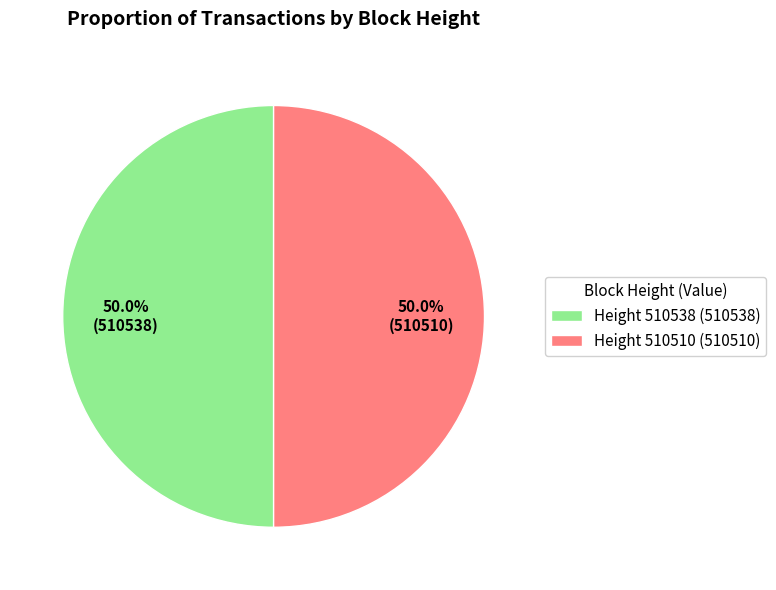

How many slices are in this pie chart?

2